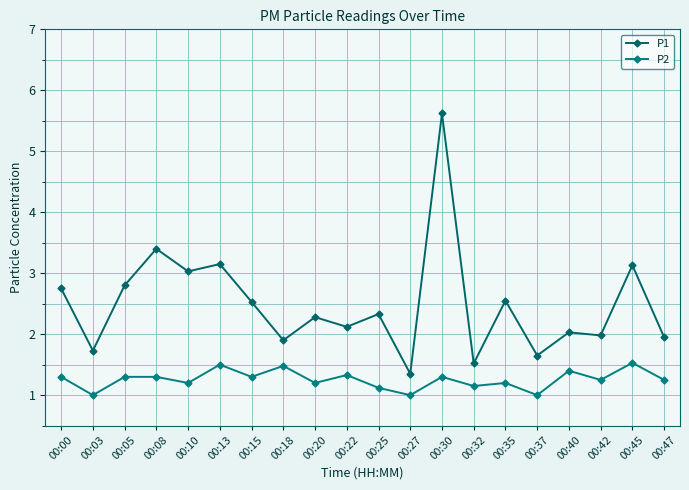

What is the value of the P1 point at the 8th from the left?

1.9